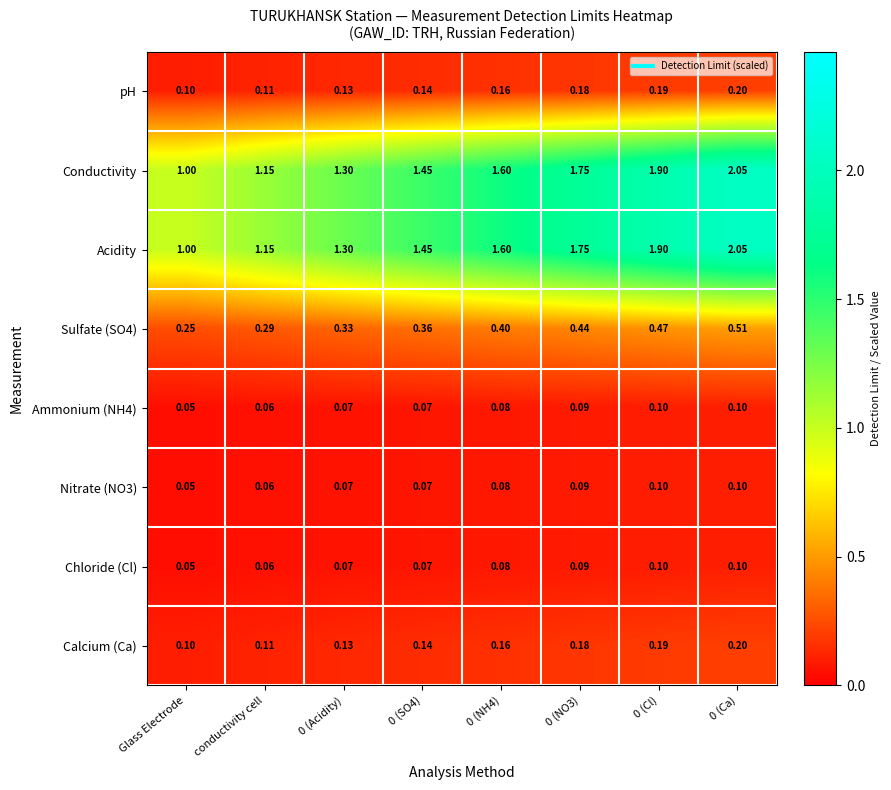

Where is Chloride (Cl) nearest to the value 0?

Glass Electrode